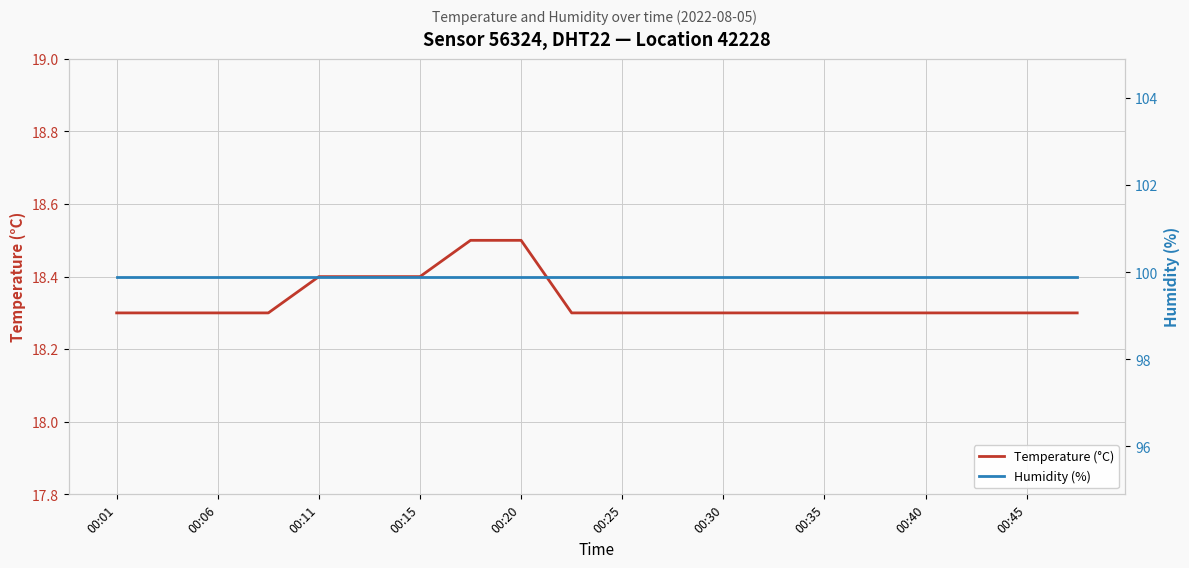

Which series has the widest spread of values?

Temperature (°C)